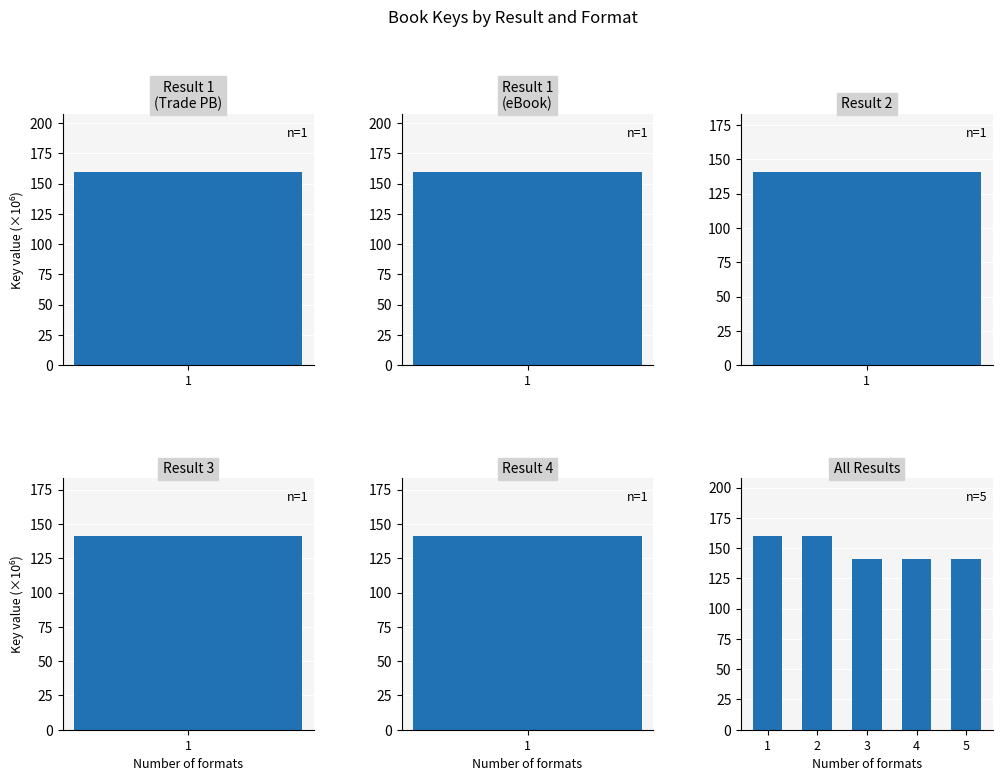

Approximately how many times larger is the value at 4 compared to 1?

0.9